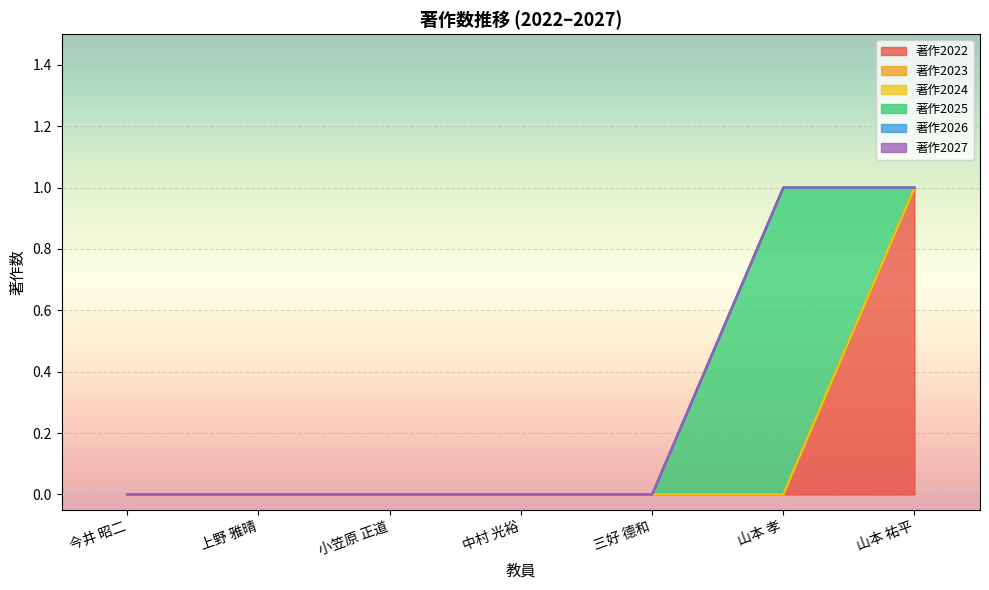

What are all the series names shown in the legend?

著作2022, 著作2023, 著作2024, 著作2025, 著作2026, 著作2027